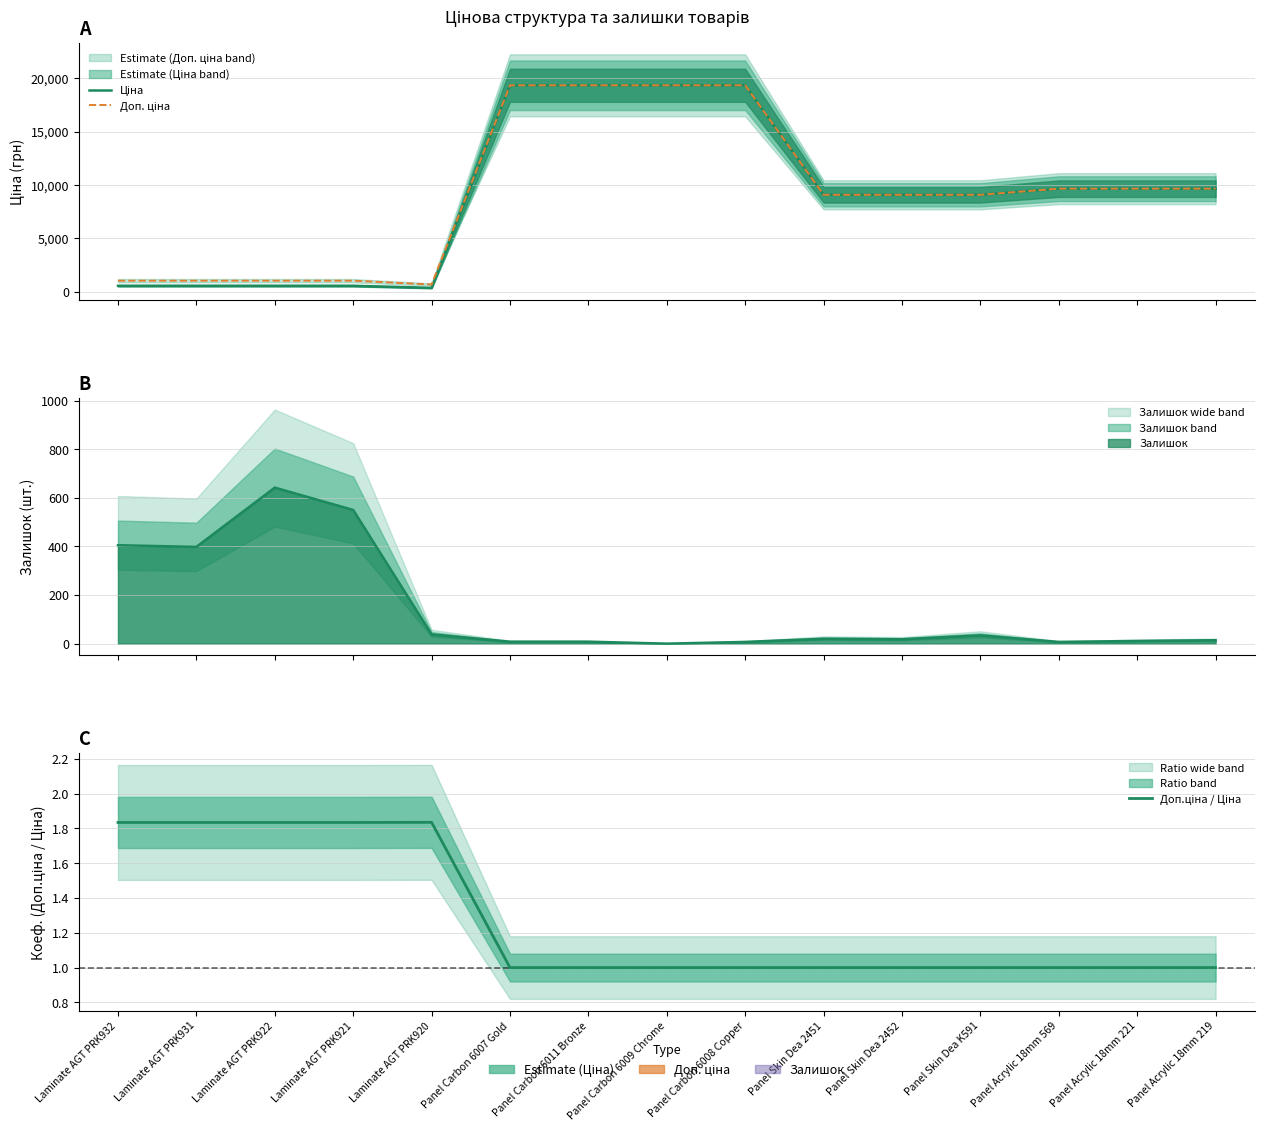

What is the maximum value for Доп. ціна?

19343.1